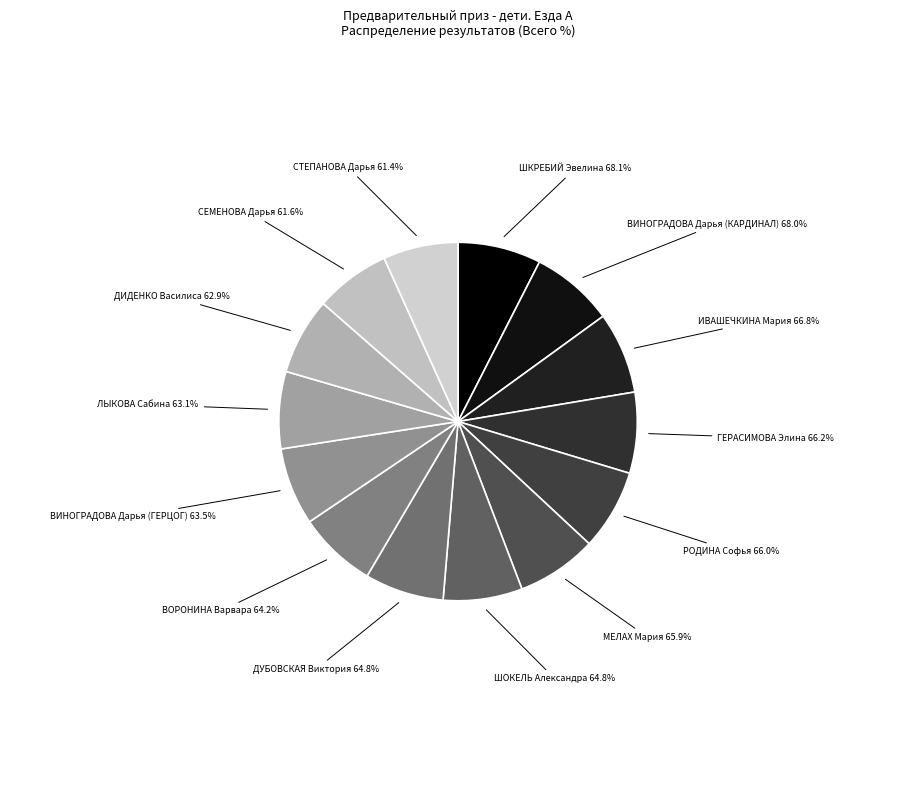

Which slice is the smallest?

СТЕПАНОВА Дарья